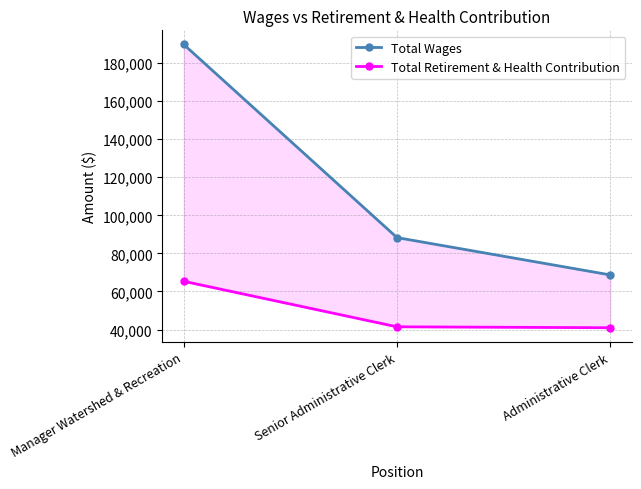

How many data points does each series have?

3